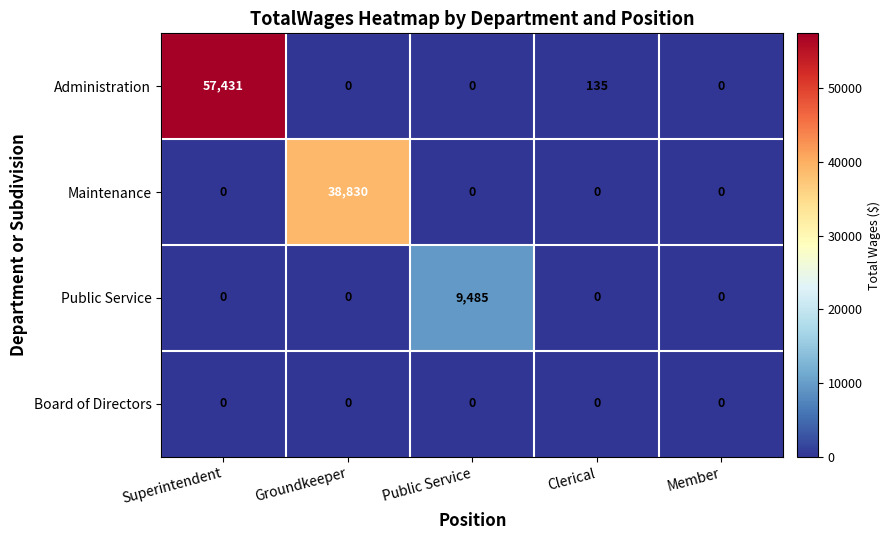

Which series changed the most between Groundkeeper and Public Service?

Maintenance